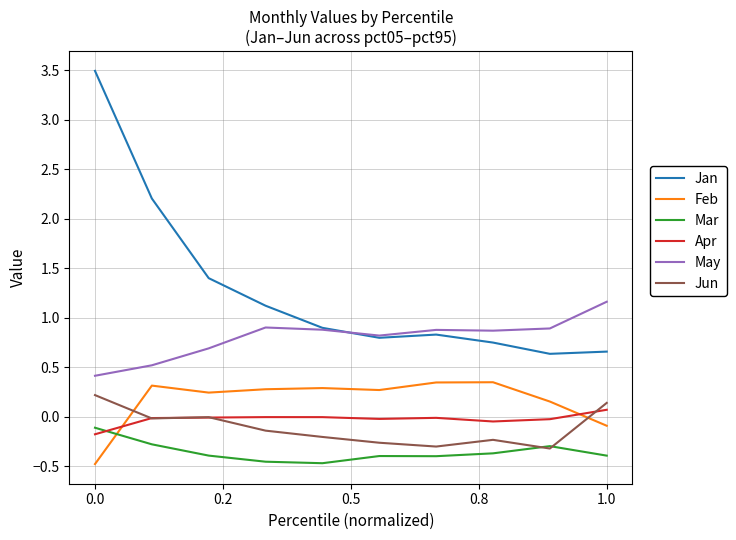

Rank the series by their maximum value, from lowest to highest.

Mar, Apr, Jun, Feb, May, Jan